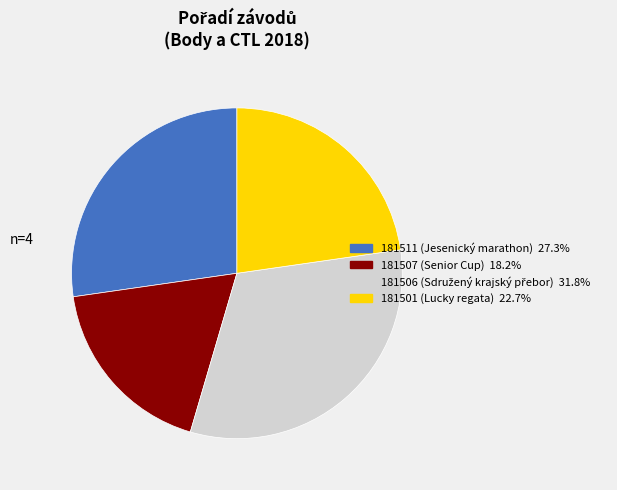

What is the smallest slice in the pie chart?

181507 (Senior Cup)